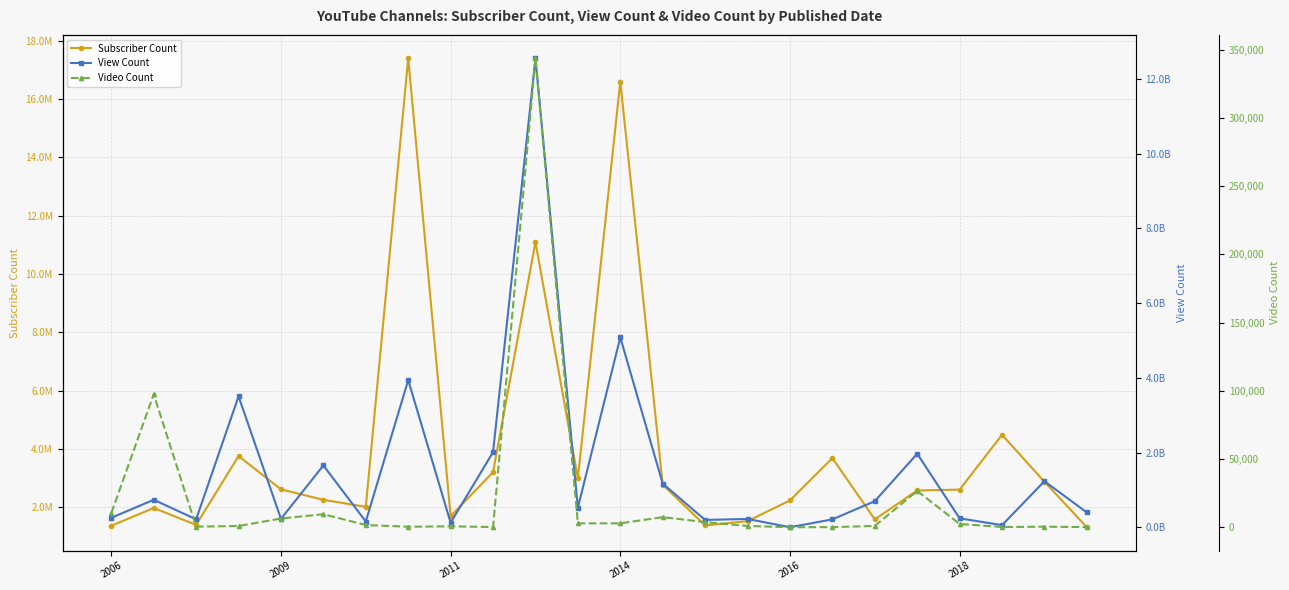

Rank the series by their maximum value, from lowest to highest.

Video Count, Subscriber Count, View Count